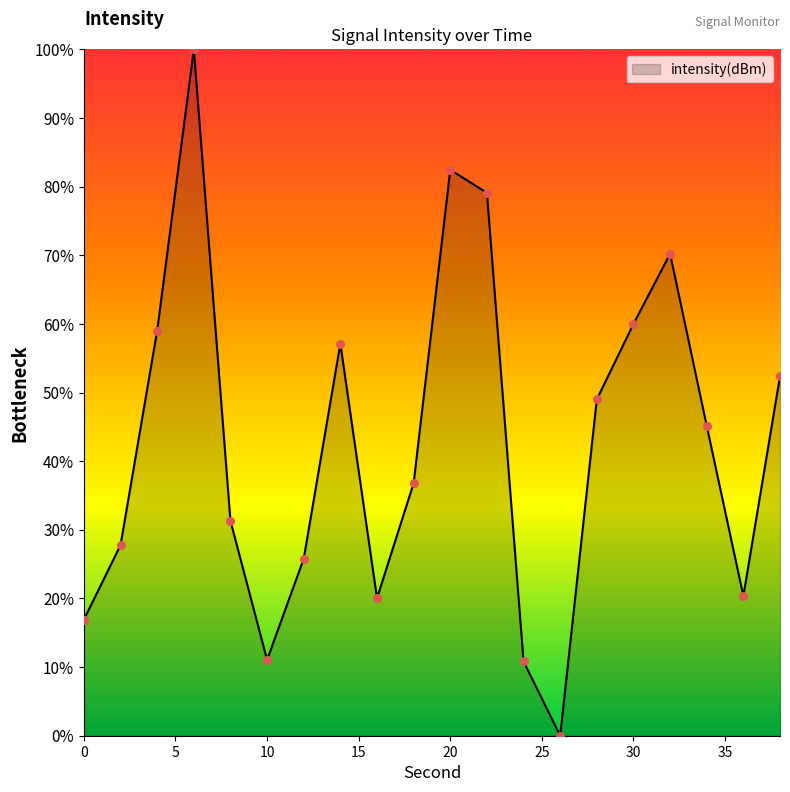

What is the maximum value shown in the chart?

100.0